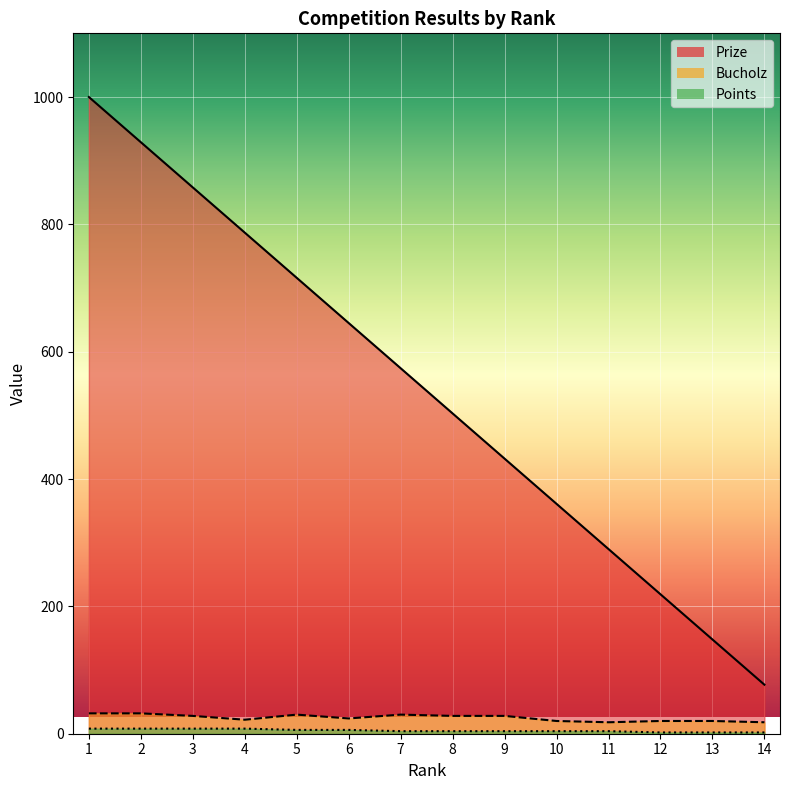

True or false: Points and Bucholz cross at least once.

False